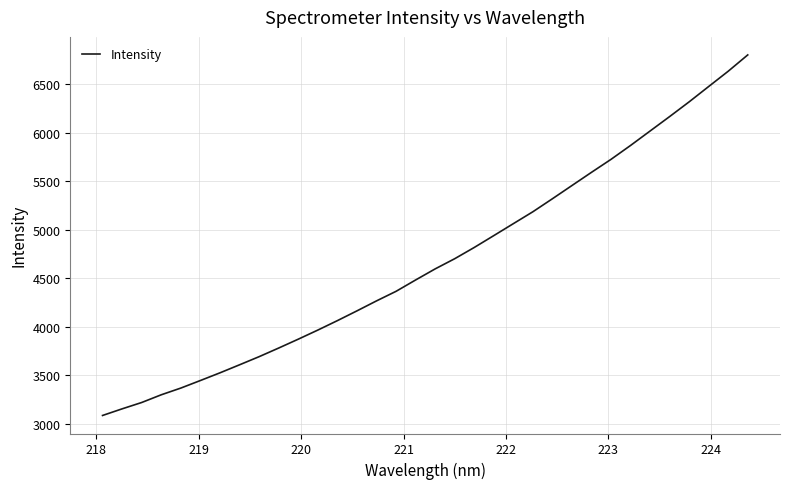

What is the greatest value displayed?

6801.6